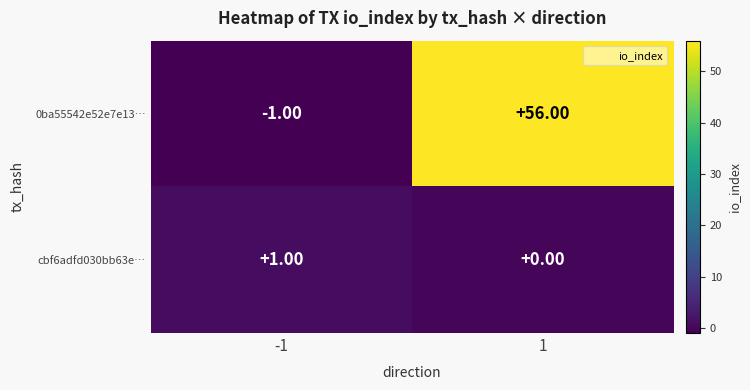

Which series changed the most between -1 and 1?

0ba55542e52e7e13…